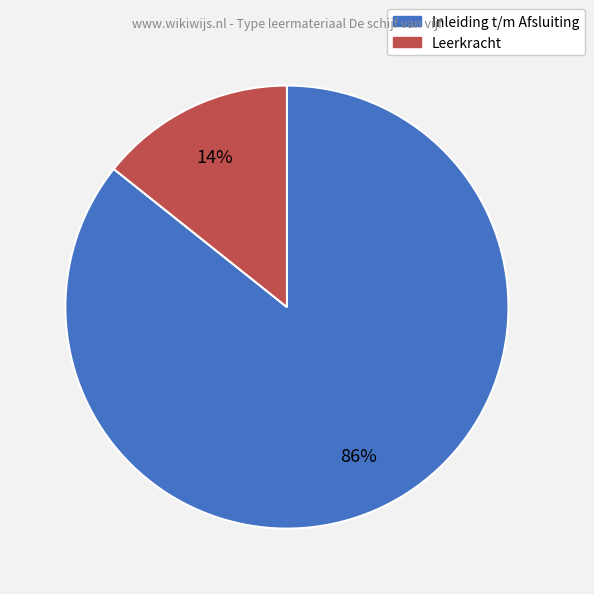

To the nearest percent, what is the average slice percentage?

50%